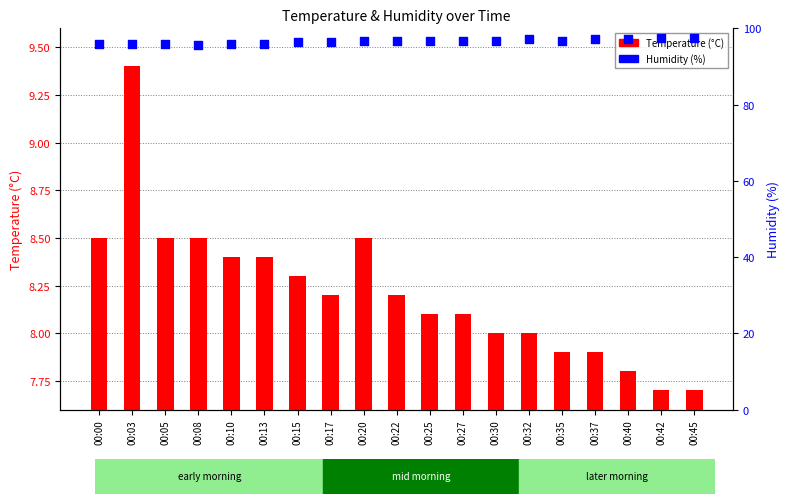

Is the value of Humidity (%) at 00:42 greater than the value of Temperature (°C) at 00:03?

Yes